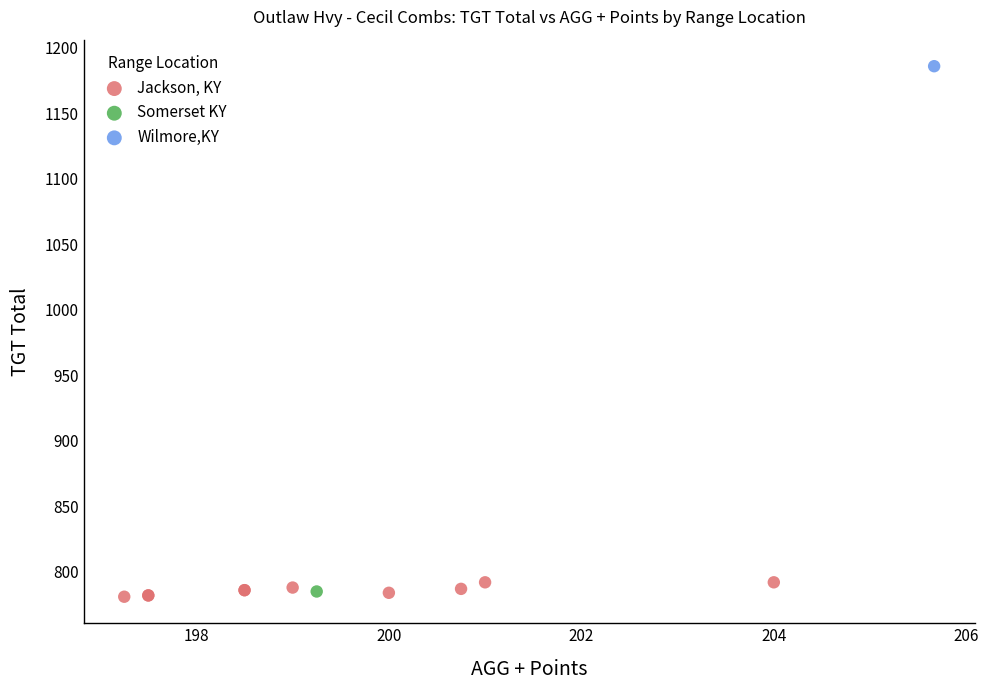

What are all the series names shown in the legend?

Jackson, KY, Somerset KY, Wilmore,KY